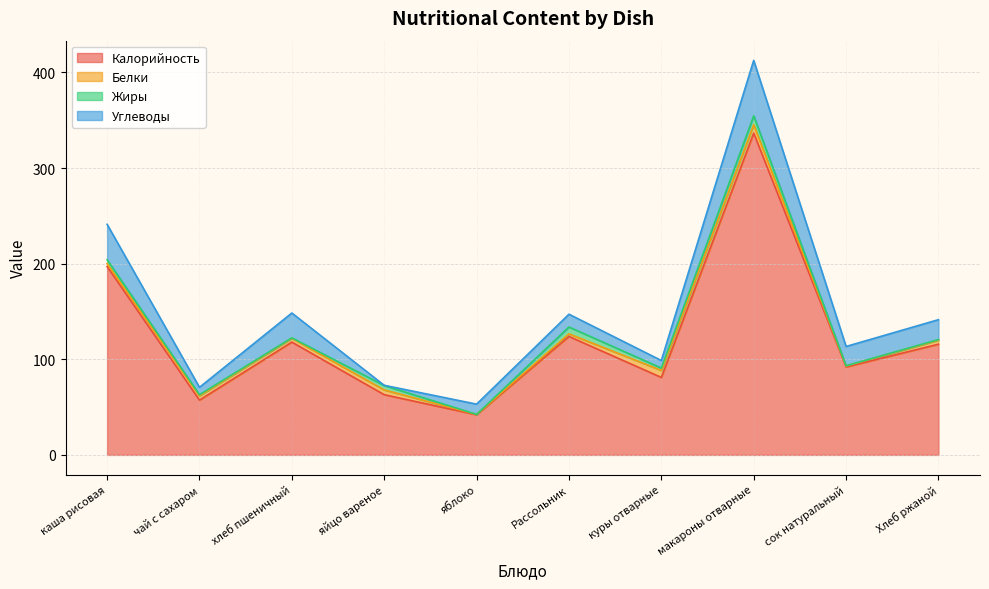

What is the label of the 8th point from the right?

хлеб пшеничный